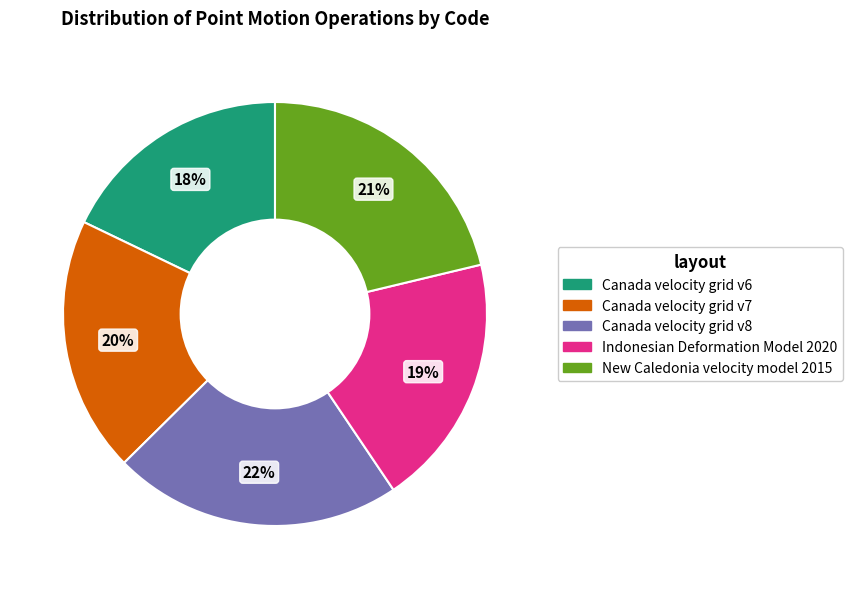

Does New Caledonia velocity model 2015 account for over 50% of the chart?

No